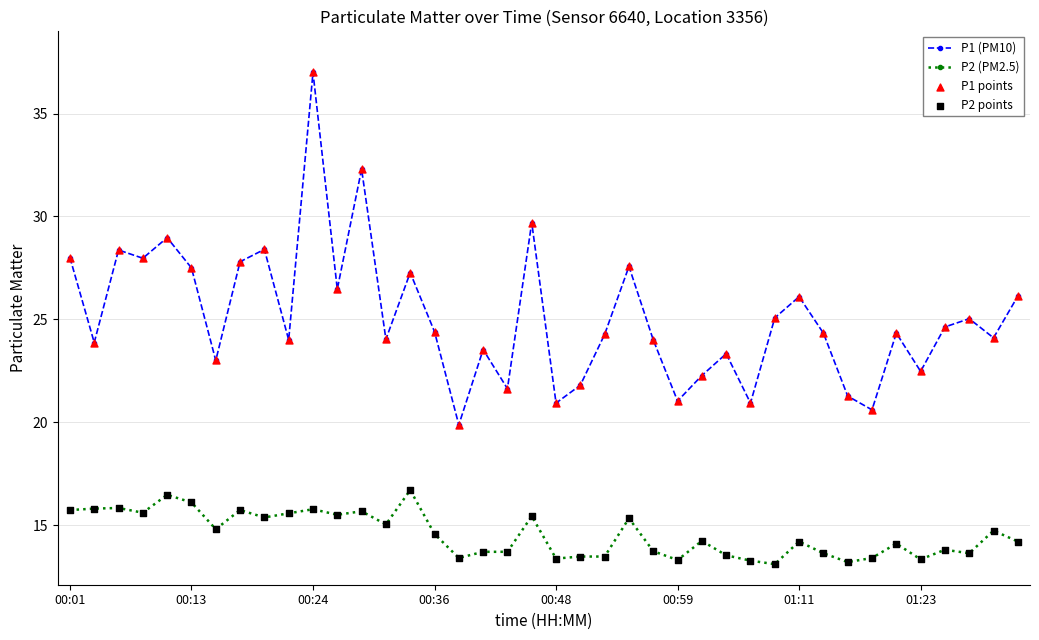

At how many categories does at least one series exceed 33?

1